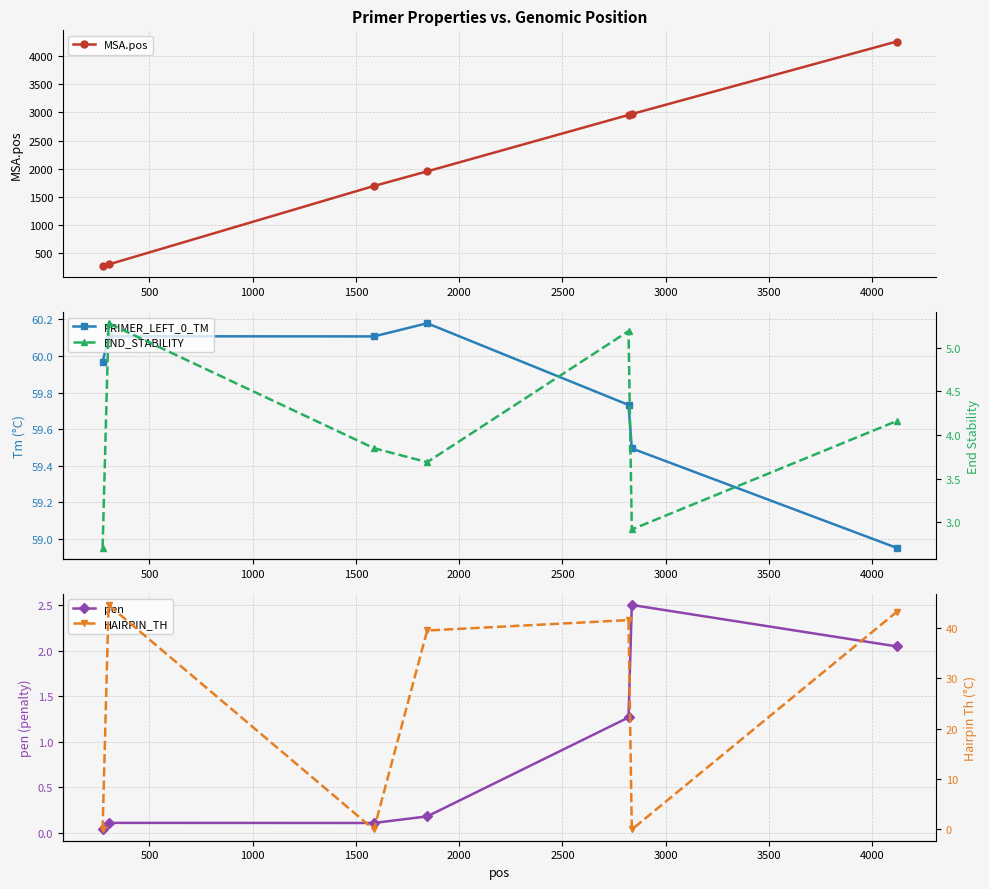

Which series has the largest total across all categories?

MSA.pos